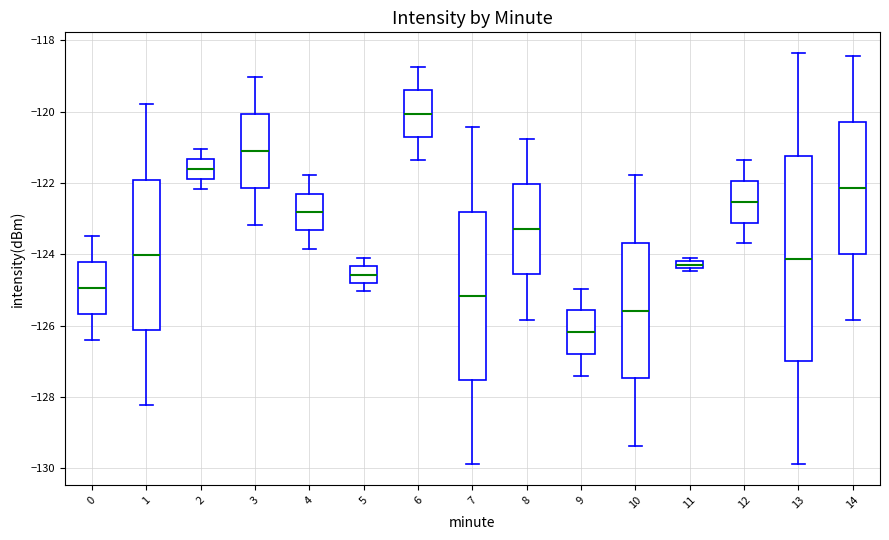

Where is the lower edge of the box at x = 1 on the y-axis? The values are not printed on the chart, so give them approximately, as read against the axis.

-126.2